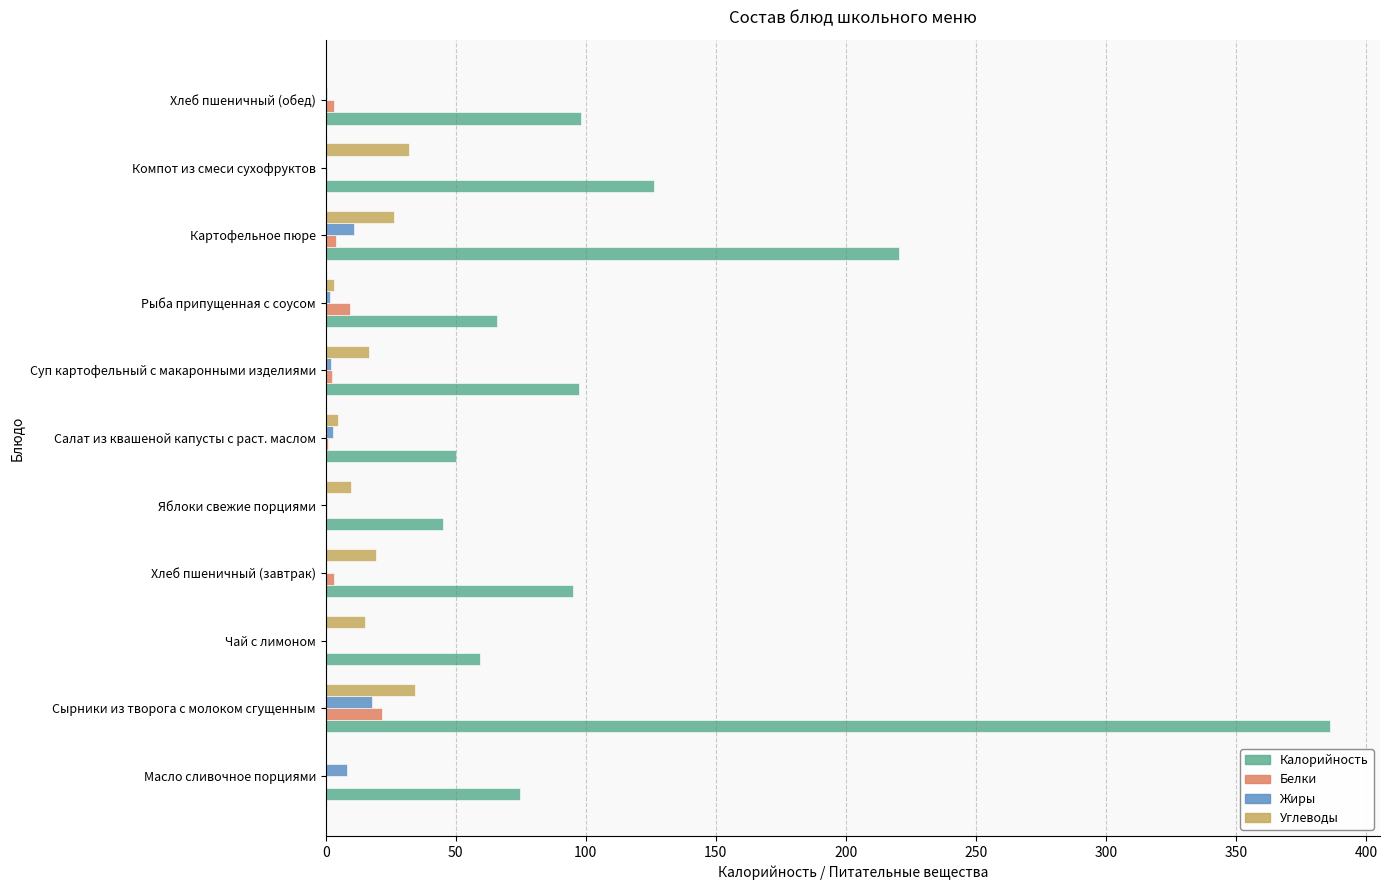

Is it true that Белки equals 9.3 at Рыба припущенная с соусом?

True